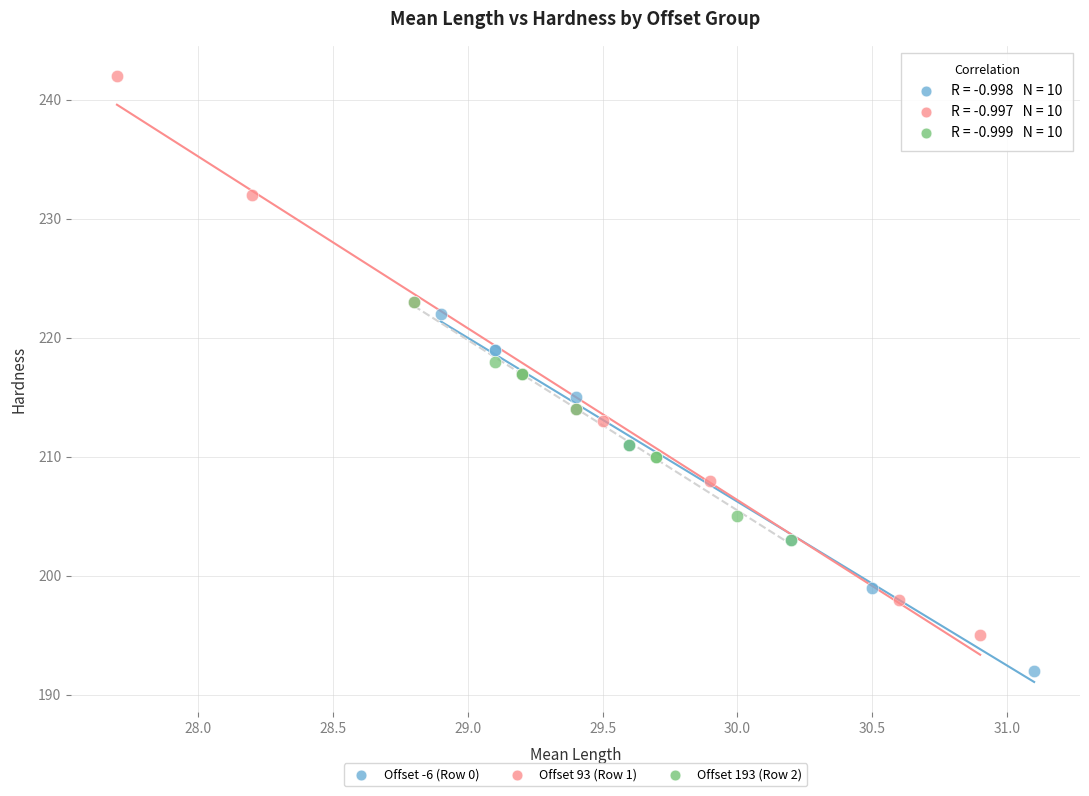

Which series reaches the minimum Y coordinate?

Offset -6 (Row 0)